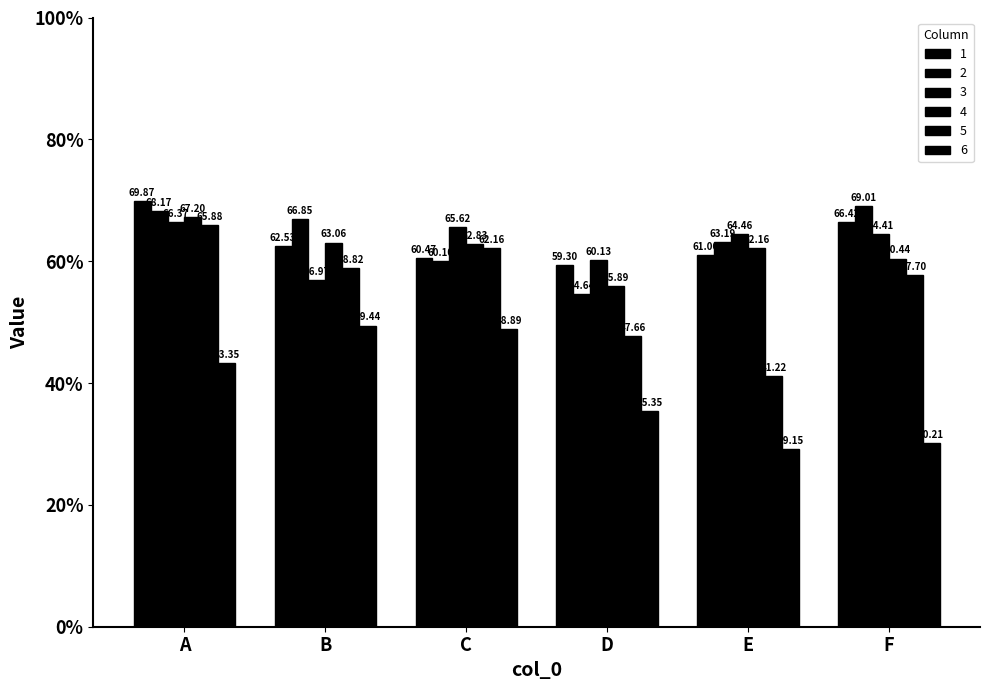

How many bars are there in each group?

6